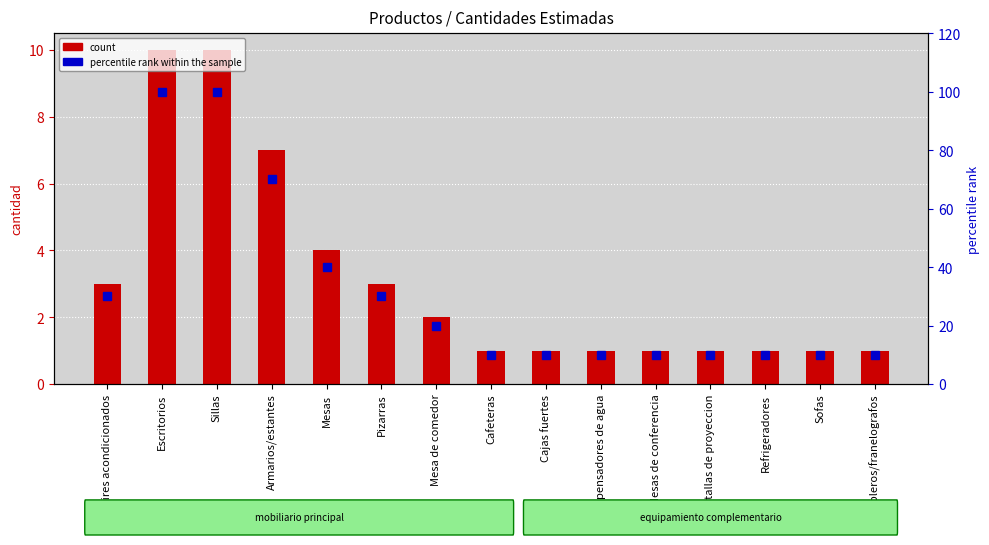

Does the chart contain stacked bars?

No